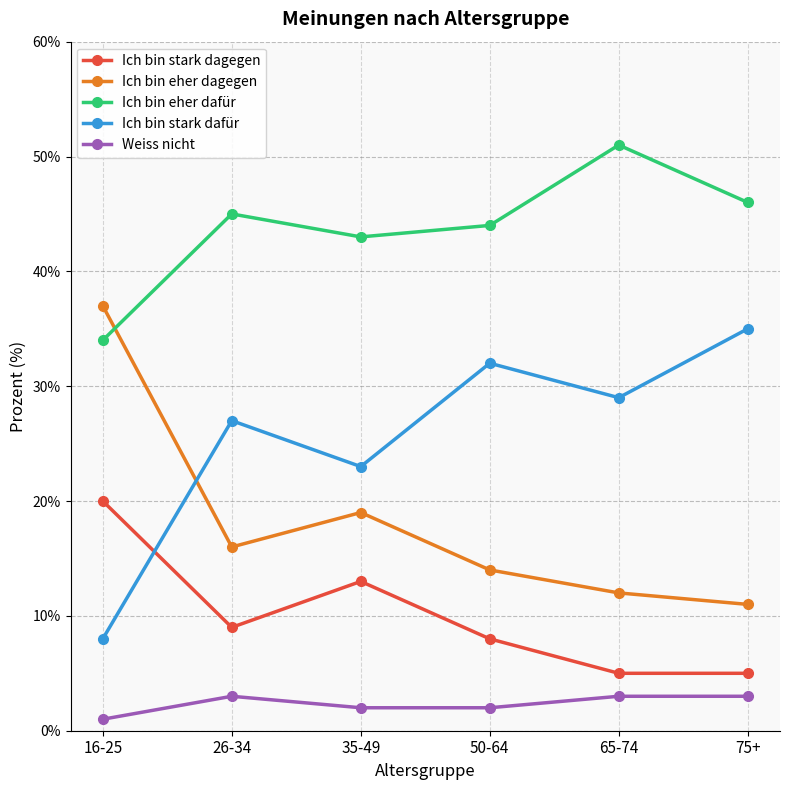

Which series changed the most between 16-25 and 65-74?

Ich bin eher dagegen